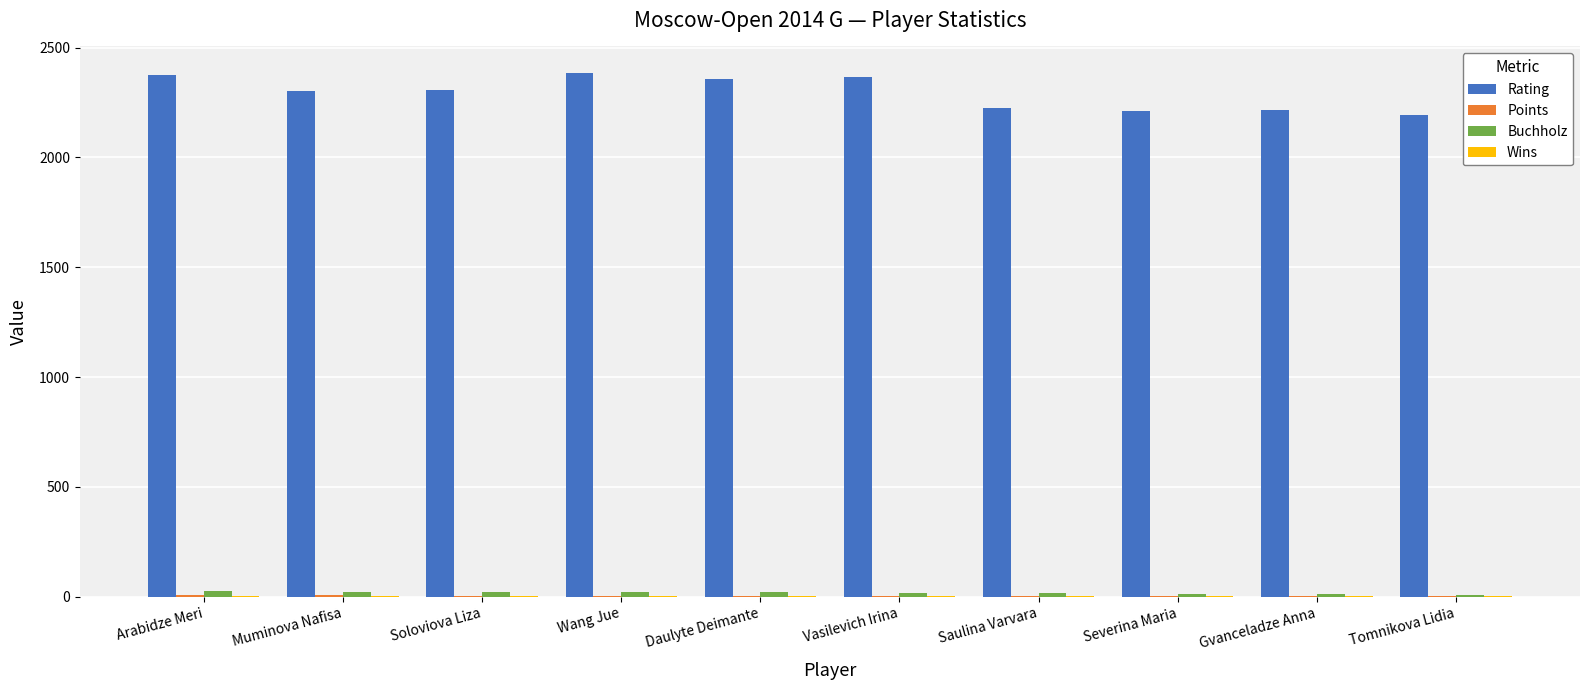

What is the sum of all Buchholz values?

185.5